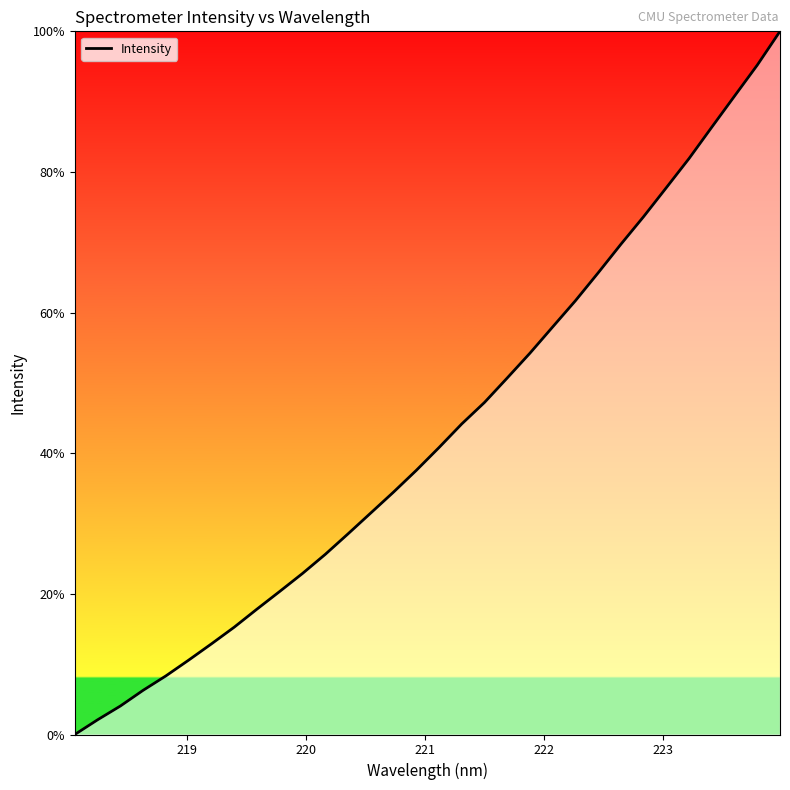

What is the maximum value shown in the chart?

100.0